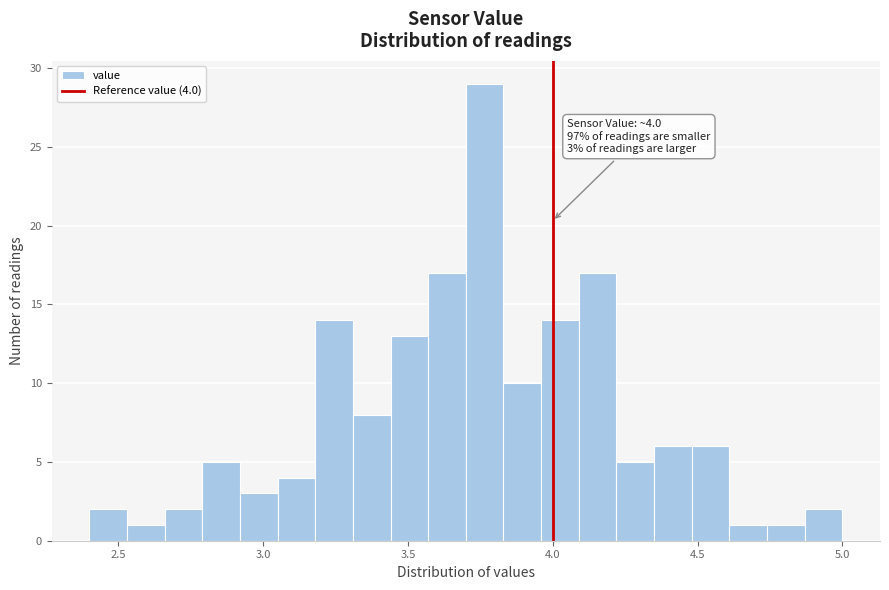

Around what value on the x-axis is the tallest bar? Give the approximate position of its centre, as read against the axis.

3.75